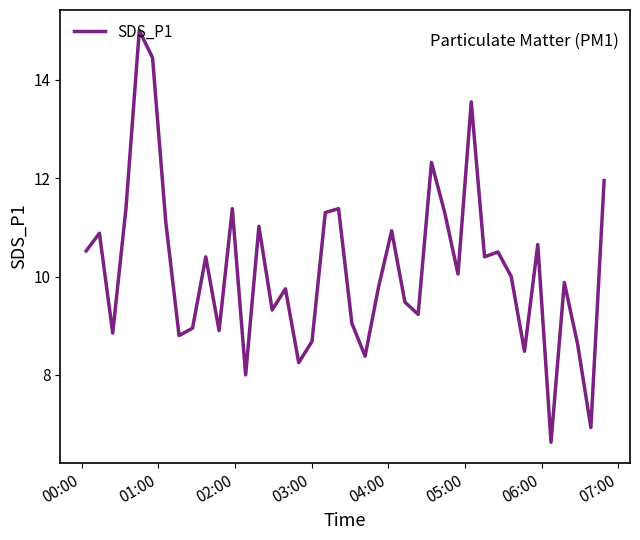

What is the difference between the maximum and minimum values?

8.4